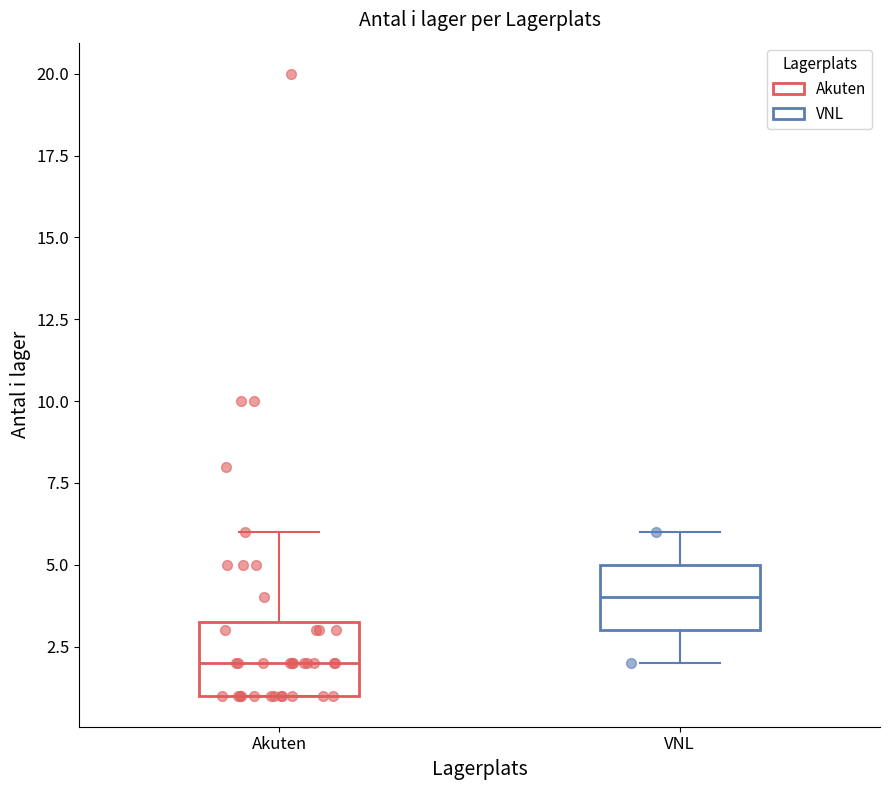

Which box has the lowest median line?

Akuten